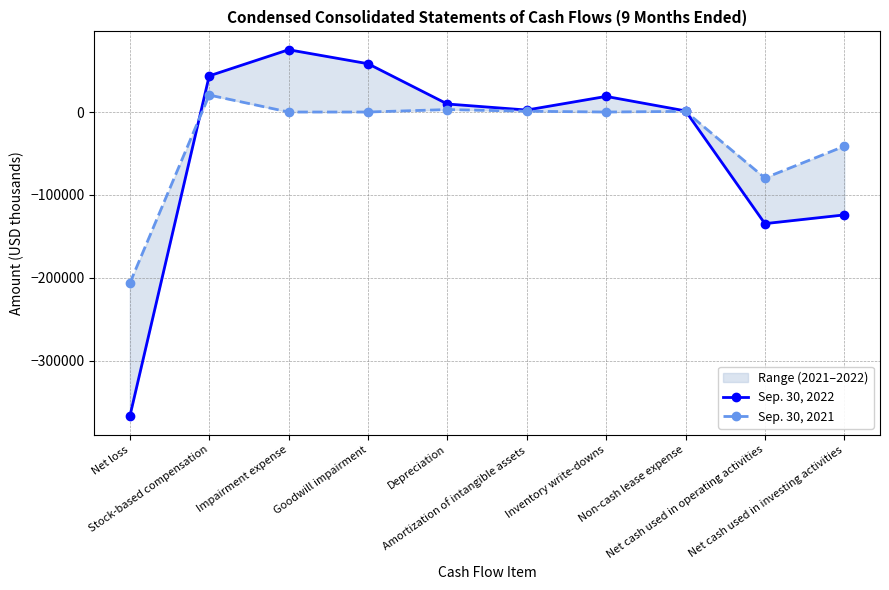

Is the value of Sep. 30, 2022 at Goodwill impairment greater than the value of Sep. 30, 2021 at Non-cash lease expense?

Yes